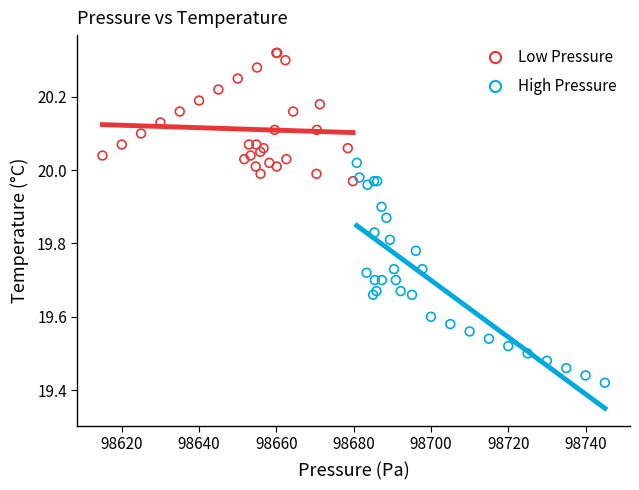

Which series contains the highest Y value?

Low Pressure